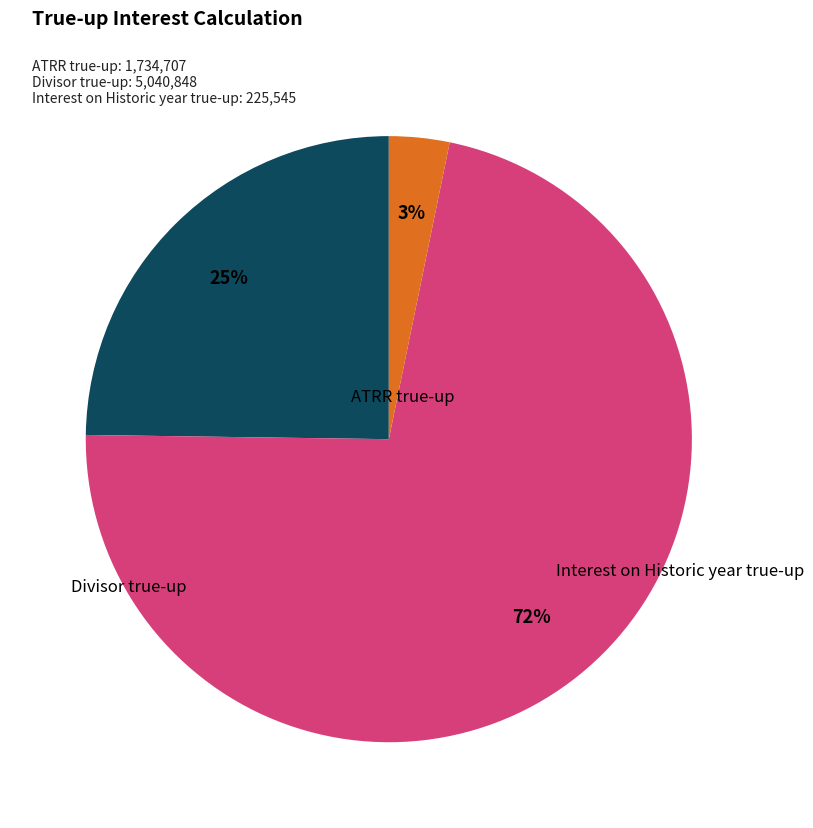

How many segments does this pie chart have?

3